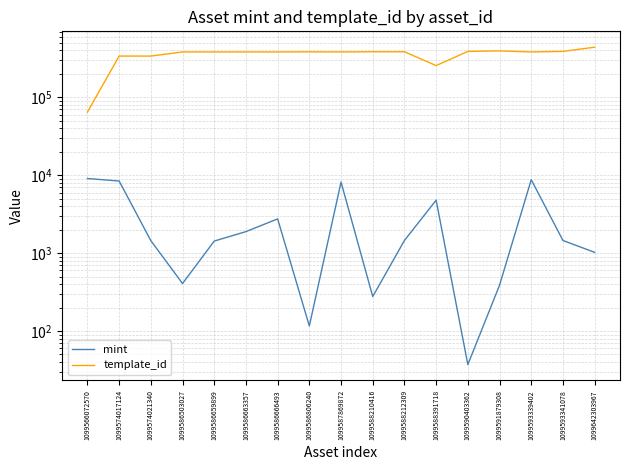

Reading left to right, what are all the values shown in this chart?

mint: 9077	8429	1446	407	1428	1888	2752	116	8174	277	1454	4786	37	387	8768	1453	1023
template_id: 64660	339228	339233	383071	383071	383071	383071	384541	383071	385161	385161	256179	389500	395573	383071	389500	440886